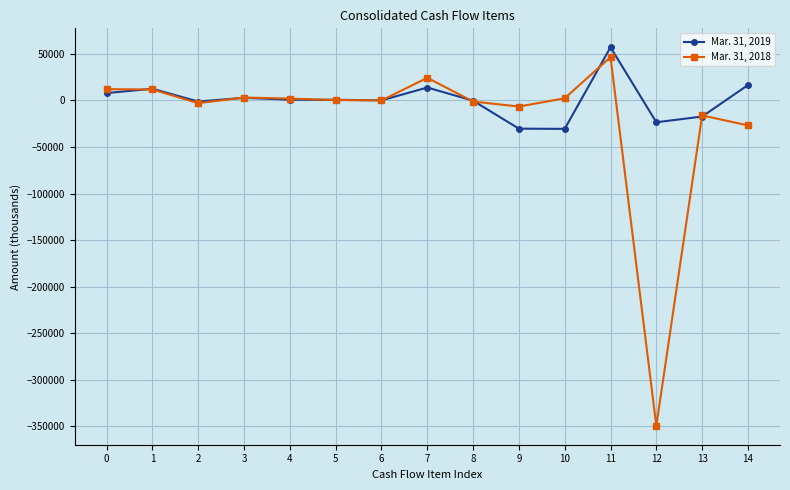

True or false: Mar. 31, 2018 has more than 2 interior local peaks.

True